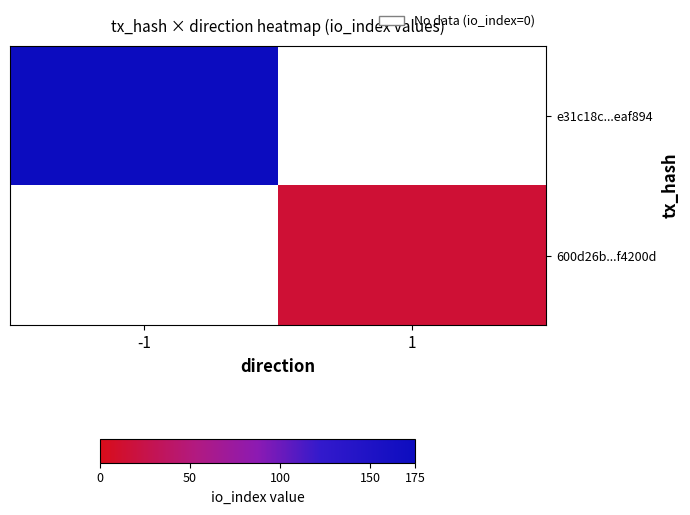

At 1, list the series in order from smallest to largest.

e31c18c...eaf894, 600d26b...f4200d